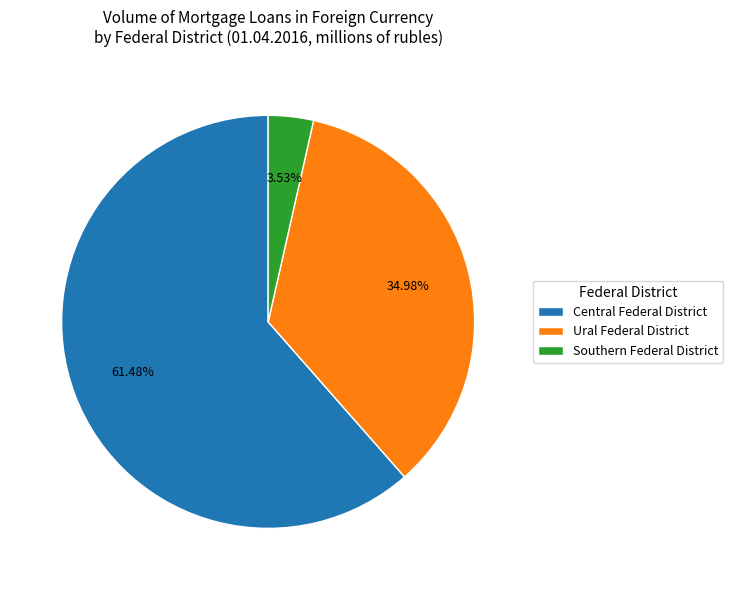

To the nearest percent, what percentage of the pie is Central Federal District?

61%